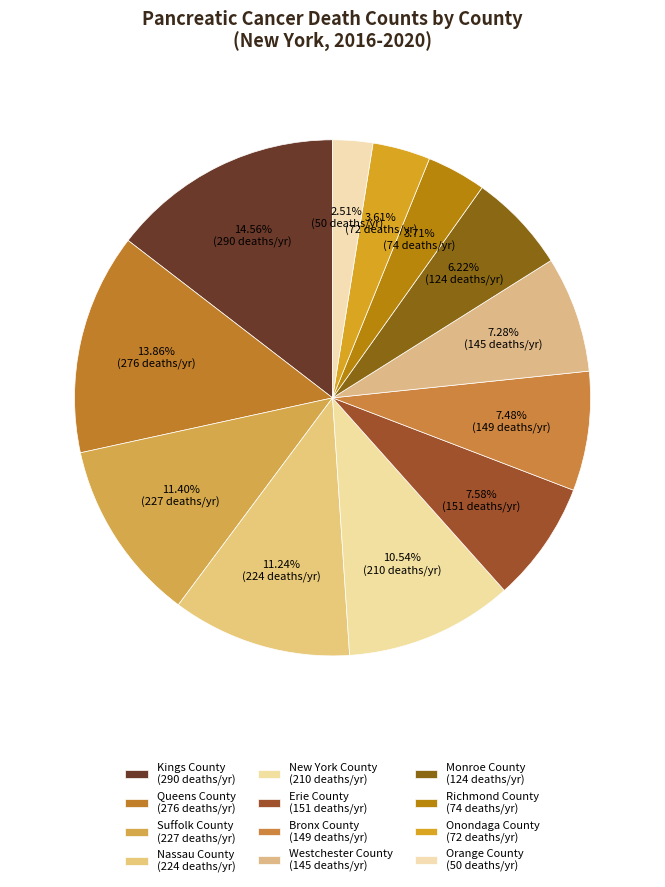

How many slices are in this pie chart?

12